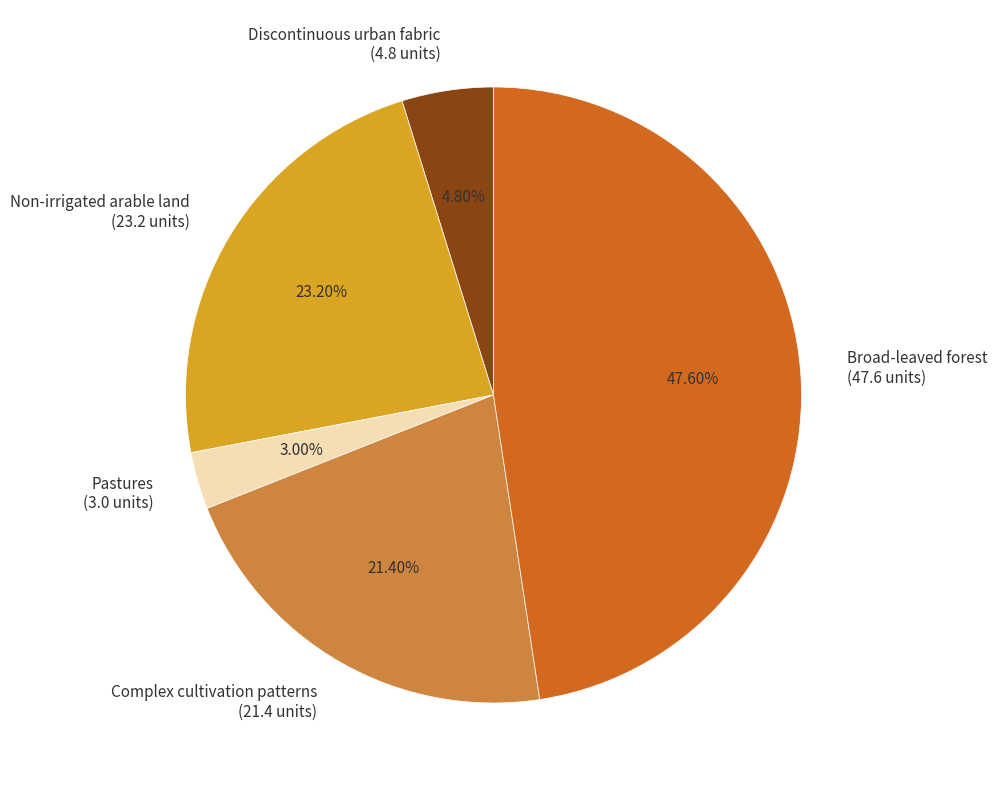

To the nearest percent, what is the average slice percentage?

20%